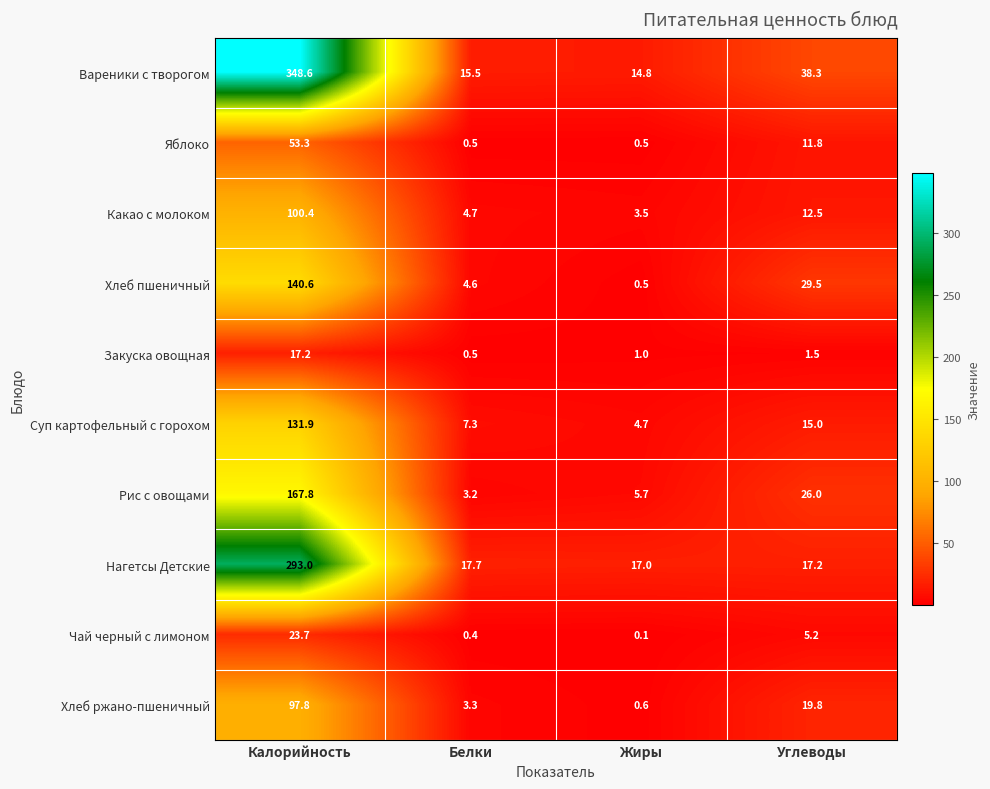

What is the minimum value shown in the chart?

0.1